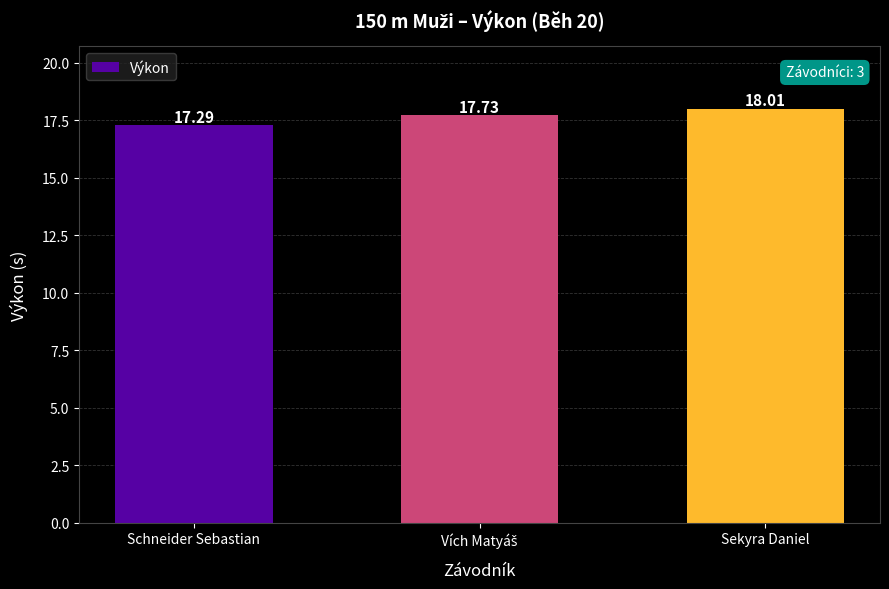

What is the greatest value displayed?

18.0